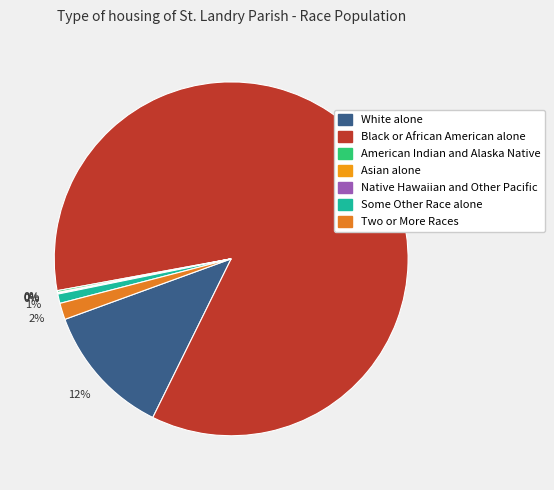

What is the largest slice in the pie chart?

Black or African American alone